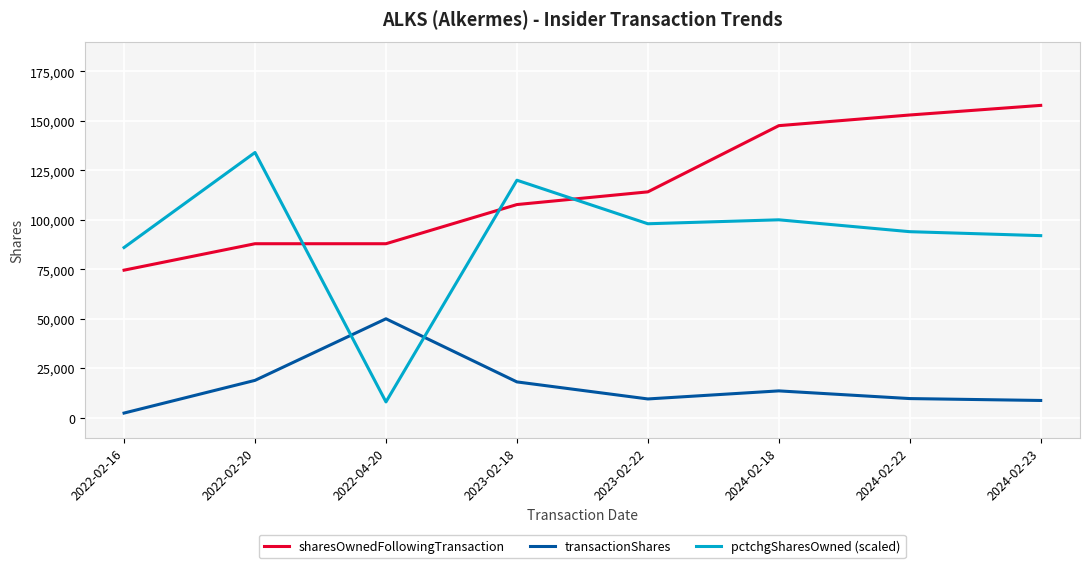

Which series has the largest range (max minus min)?

pctchgSharesOwned (scaled)